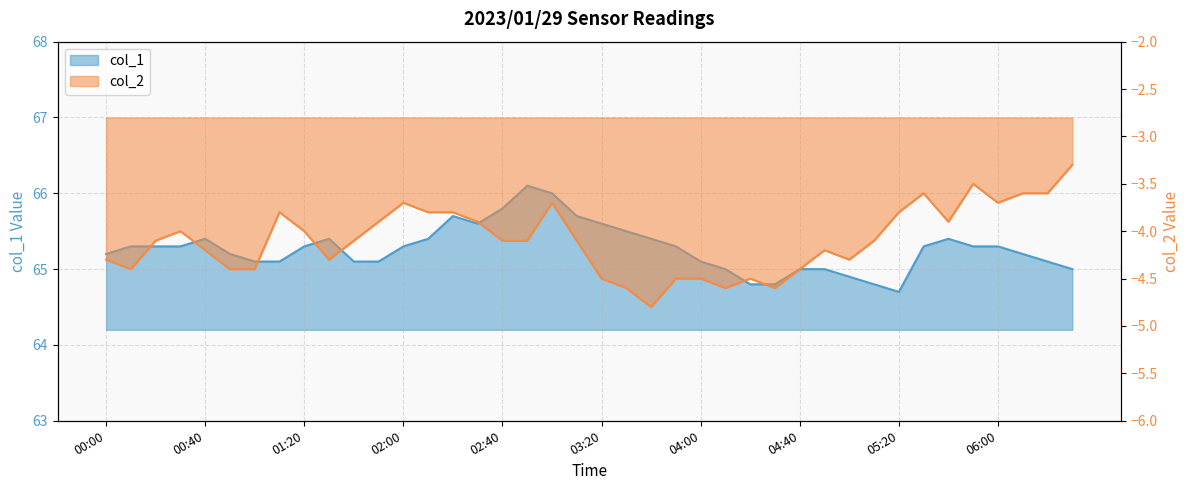

Reading left to right, what are all the values shown in this chart?

col_1: 00:00=65.2	00:10=65.3	00:20=65.3	00:30=65.3	00:40=65.4	00:50=65.2	01:00=65.1	01:10=65.1	01:20=65.3	01:30=65.4	01:40=65.1	01:50=65.1	02:00=65.3	02:10=65.4	02:20=65.7	02:30=65.6	02:40=65.8	02:50=66.1	03:00=66.0	03:10=65.7	03:20=65.6	03:30=65.5	03:40=65.4	03:50=65.3	04:00=65.1	04:10=65.0	04:20=64.8	04:30=64.8	04:40=65.0	04:50=65.0	05:00=64.9	05:10=64.8	05:20=64.7	05:30=65.3	05:40=65.4	05:50=65.3	06:00=65.3	06:10=65.2	06:20=65.1	06:30=65.0
col_2: 00:00=-4.3	00:10=-4.4	00:20=-4.1	00:30=-4.0	00:40=-4.2	00:50=-4.4	01:00=-4.4	01:10=-3.8	01:20=-4.0	01:30=-4.3	01:40=-4.1	01:50=-3.9	02:00=-3.7	02:10=-3.8	02:20=-3.8	02:30=-3.9	02:40=-4.1	02:50=-4.1	03:00=-3.7	03:10=-4.1	03:20=-4.5	03:30=-4.6	03:40=-4.8	03:50=-4.5	04:00=-4.5	04:10=-4.6	04:20=-4.5	04:30=-4.6	04:40=-4.4	04:50=-4.2	05:00=-4.3	05:10=-4.1	05:20=-3.8	05:30=-3.6	05:40=-3.9	05:50=-3.5	06:00=-3.7	06:10=-3.6	06:20=-3.6	06:30=-3.3